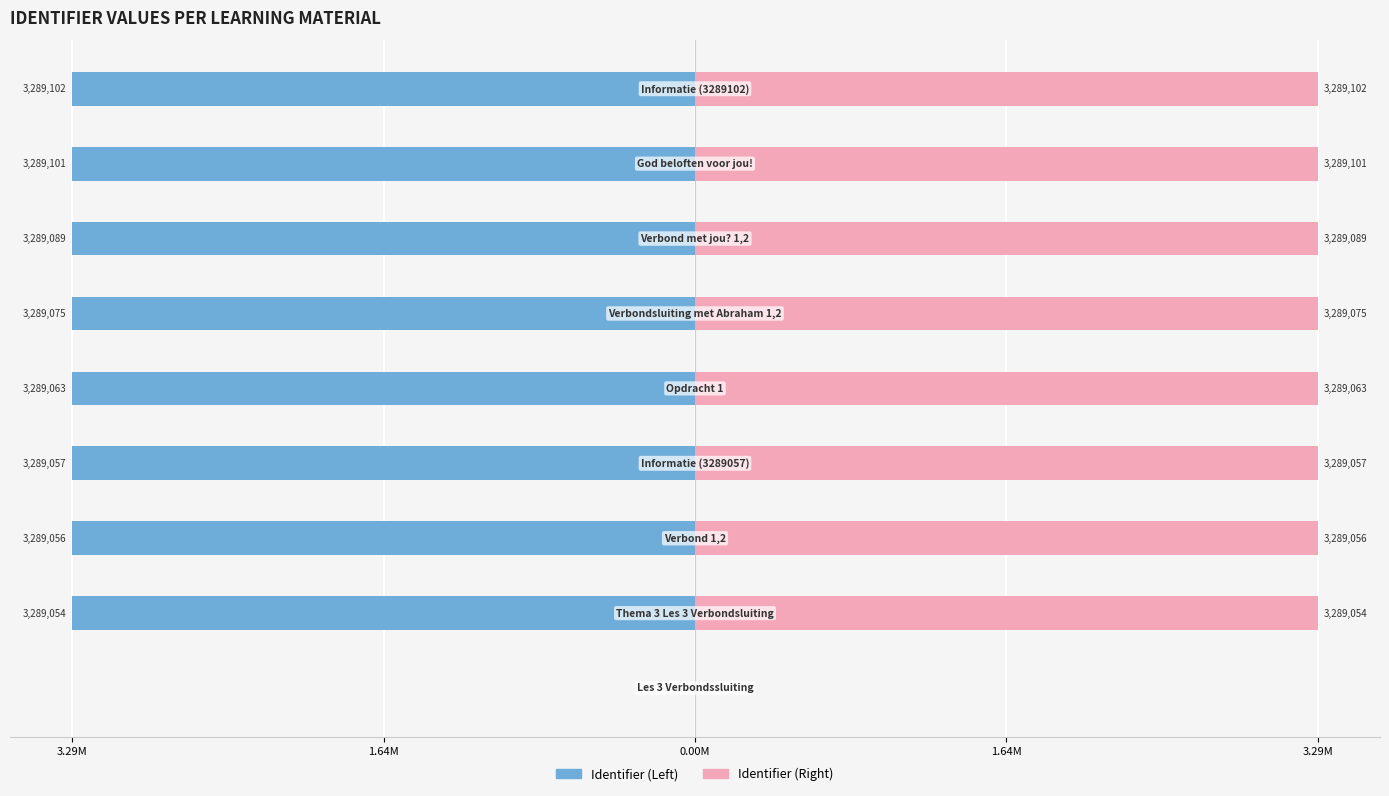

How many negative values does the Identifier (Left) series have?

8